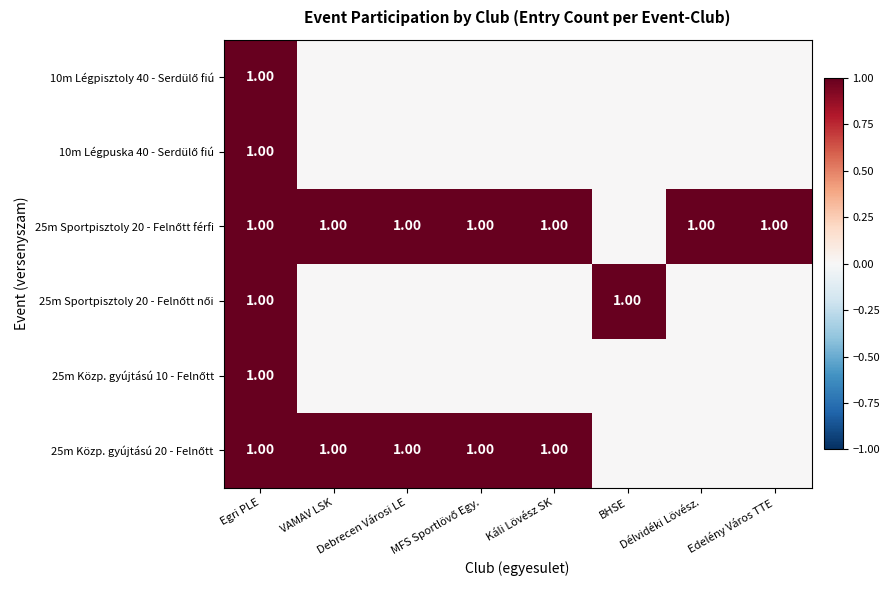

How many positive values does the 25m Sportpisztoly 20 - Felnőtt női series have?

2